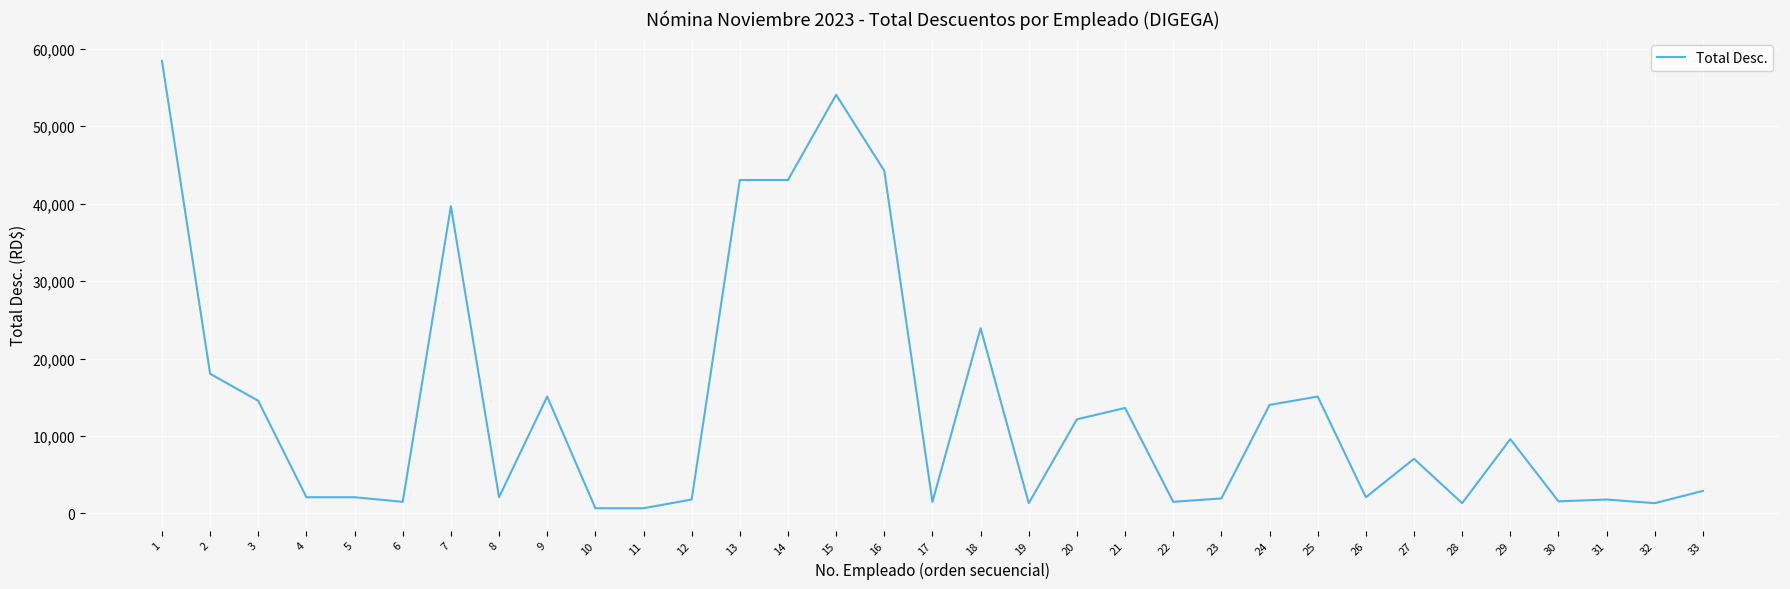

What is the difference between the values at 9 and 19?

13769.0